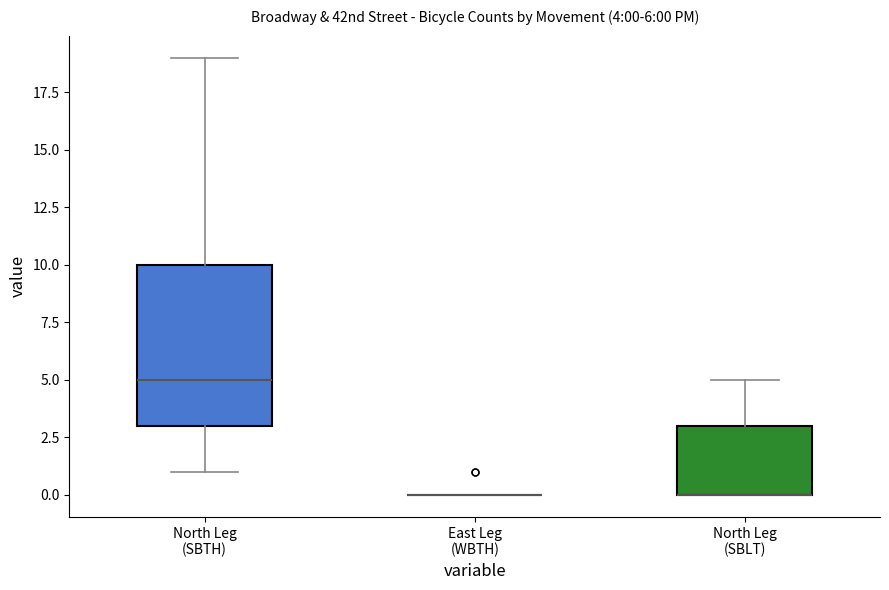

Comparing the boxes themselves (not the whiskers), which one is the tallest?

North Leg (SBTH)